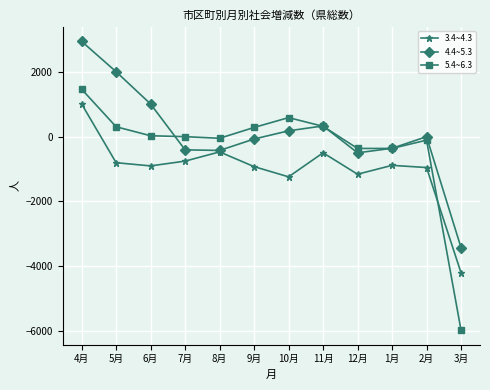

List the series in order of their peak value, lowest first.

3.4~4.3, 5.4~6.3, 4.4~5.3